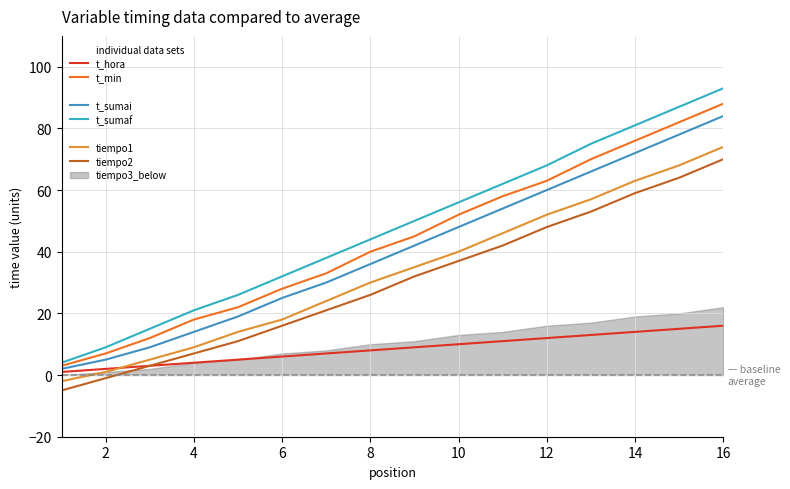

How many categories are shown in the chart?

16